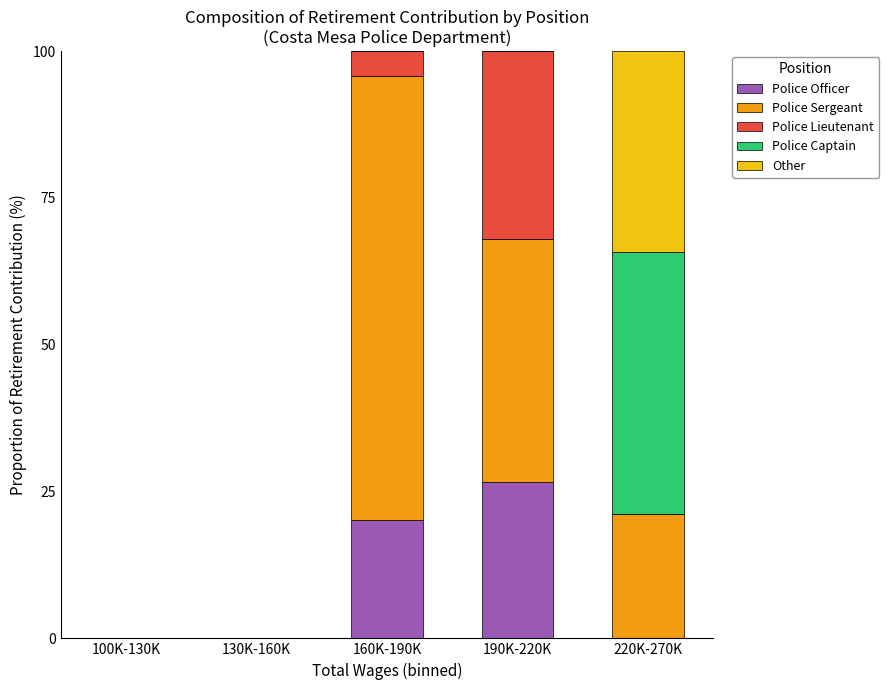

Count the number of categories in the chart.

5